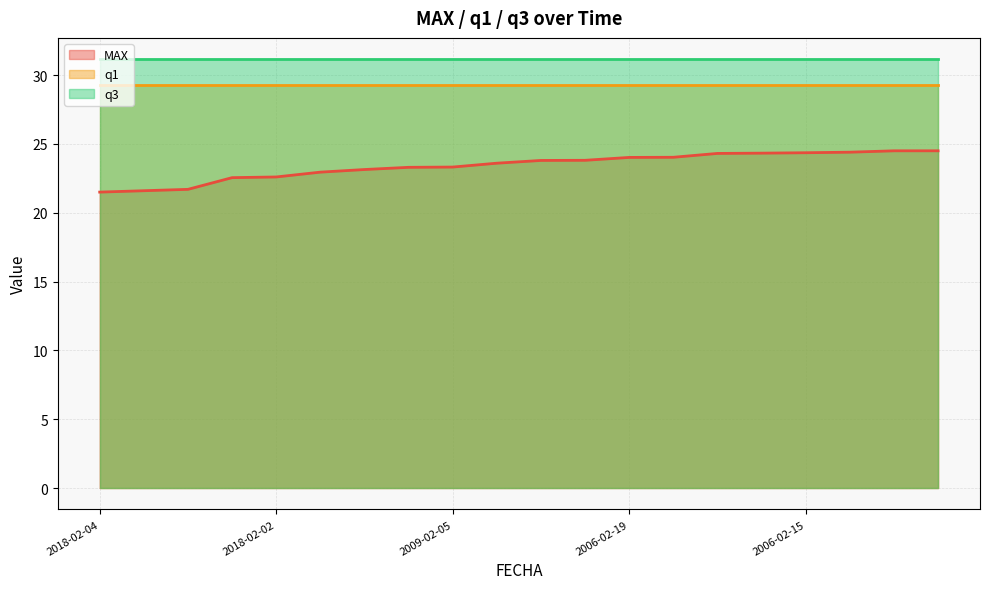

Which series changed the most between 2009-02-07 and 2006-02-15?

MAX